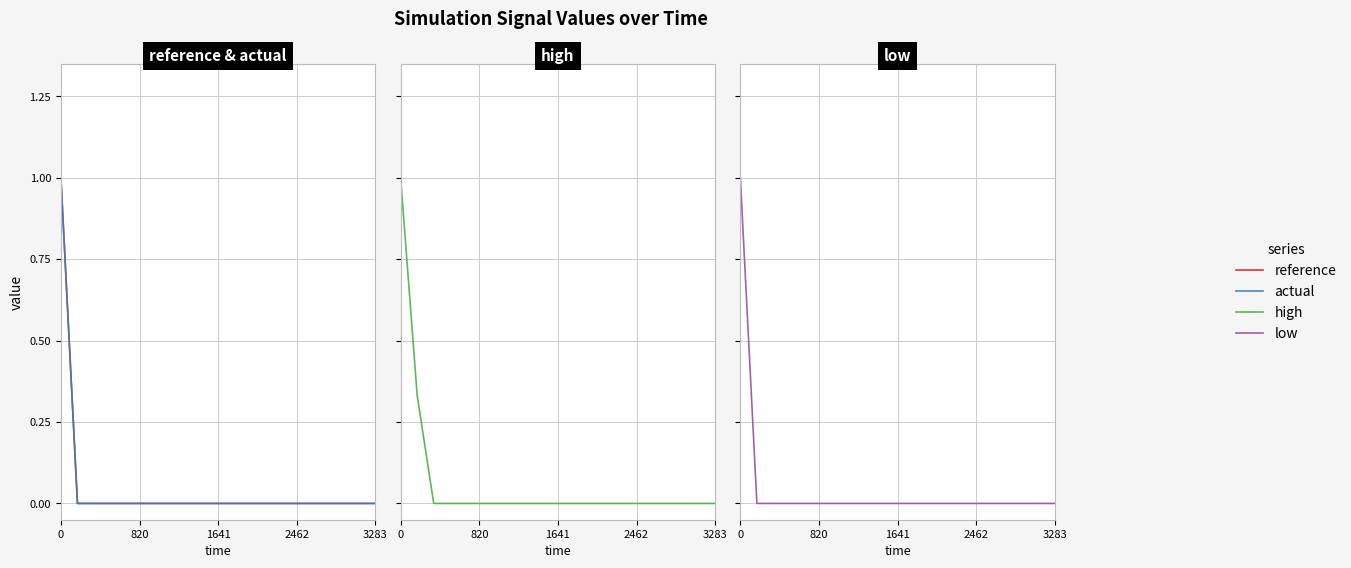

Rank the series by their maximum value, from highest to lowest.

reference, actual, high, low